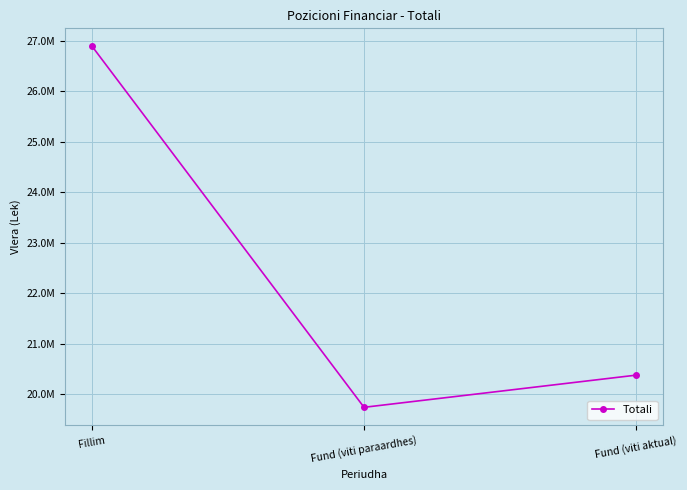

Which label corresponds to the largest value in the chart?

Fillim